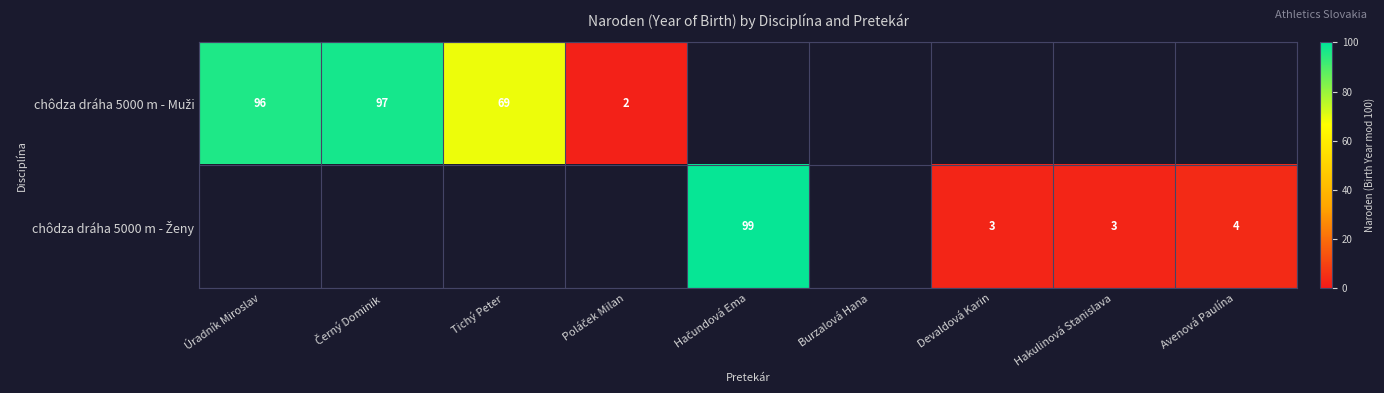

How many series are shown in this chart?

2